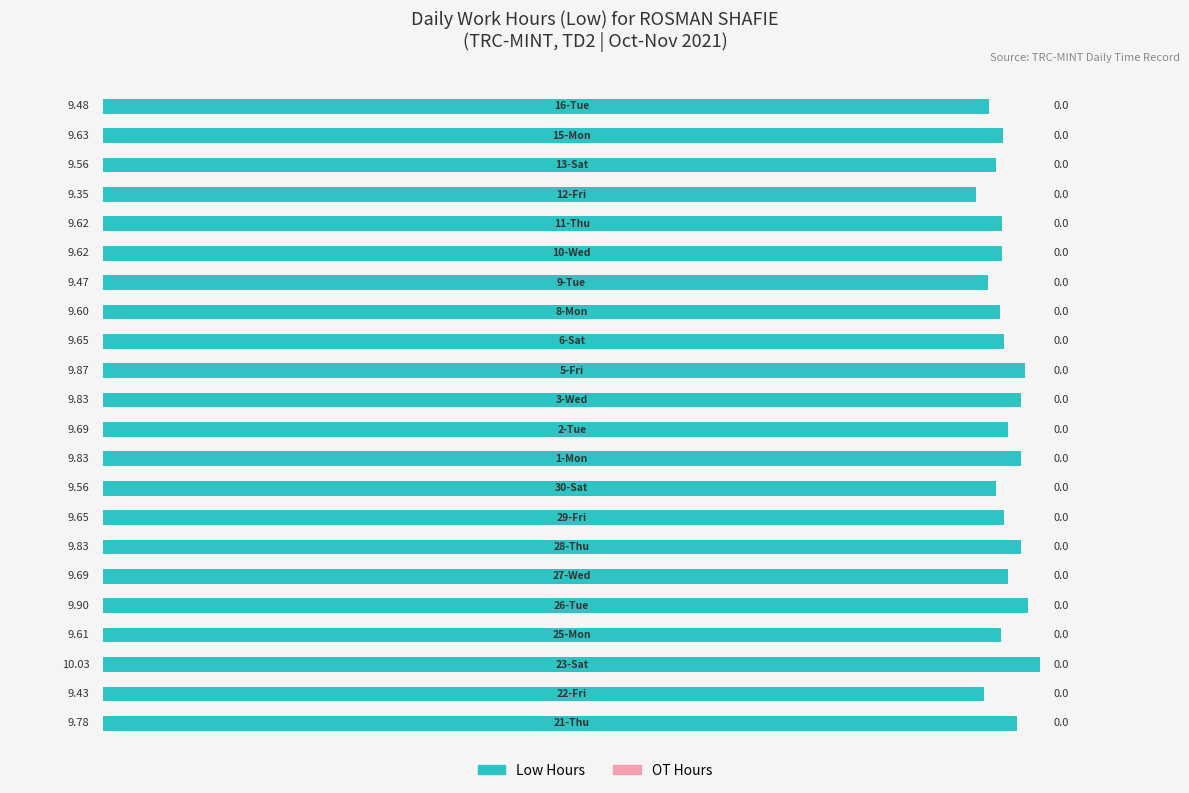

Count the number of categories in the chart.

22